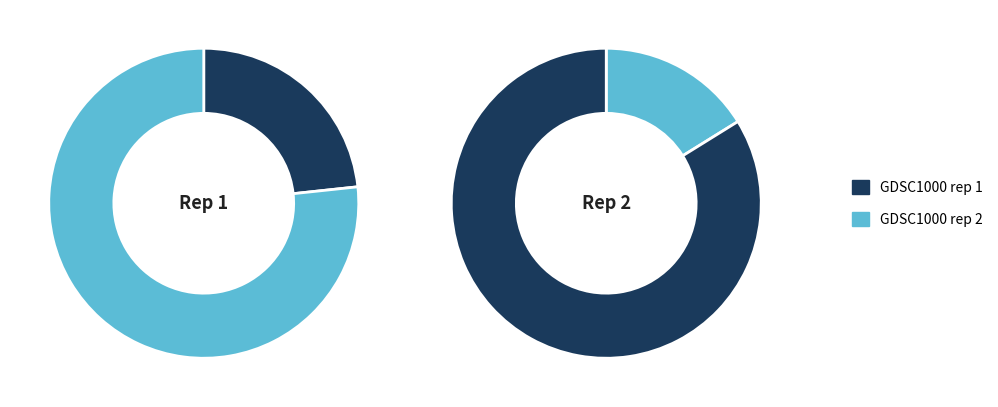

What is the largest slice in the pie chart?

GDSC1000 rep 1